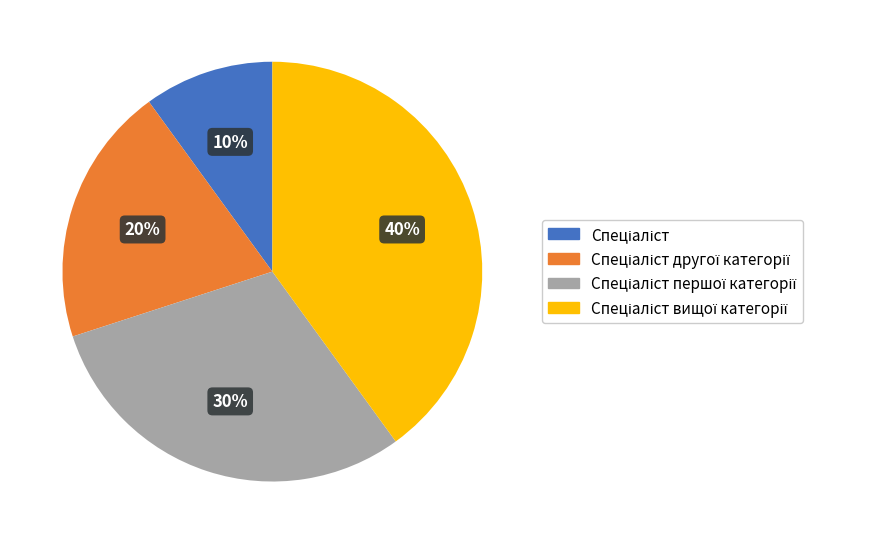

To the nearest percent, what is the difference between the largest and smallest slice percentages?

30%